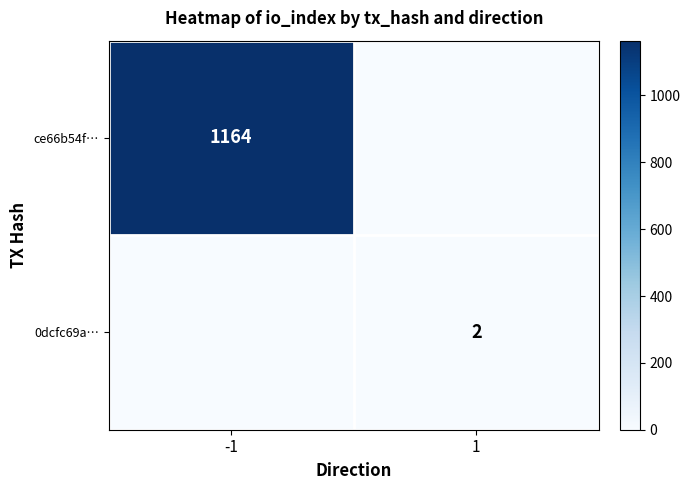

True or false: ce66b54f… has a value of 1561 at -1.

False